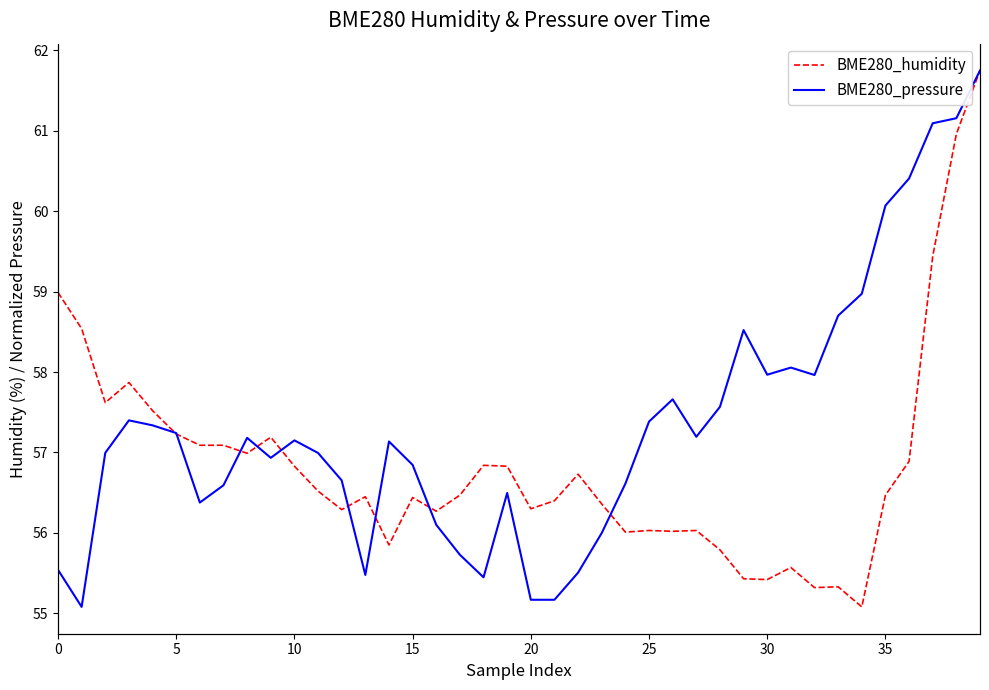

Between 14 and 10, which is larger?

10